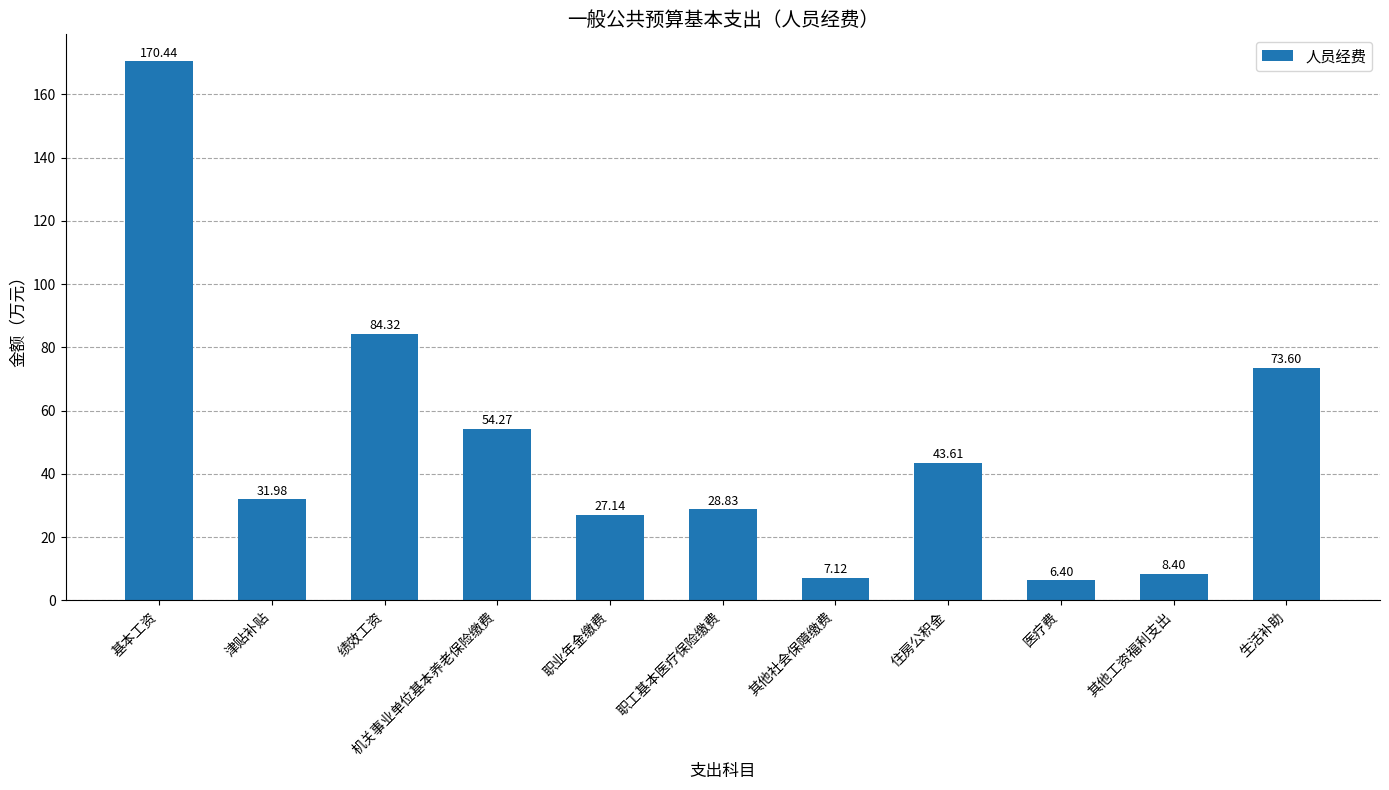

How many data points are above 31?

6